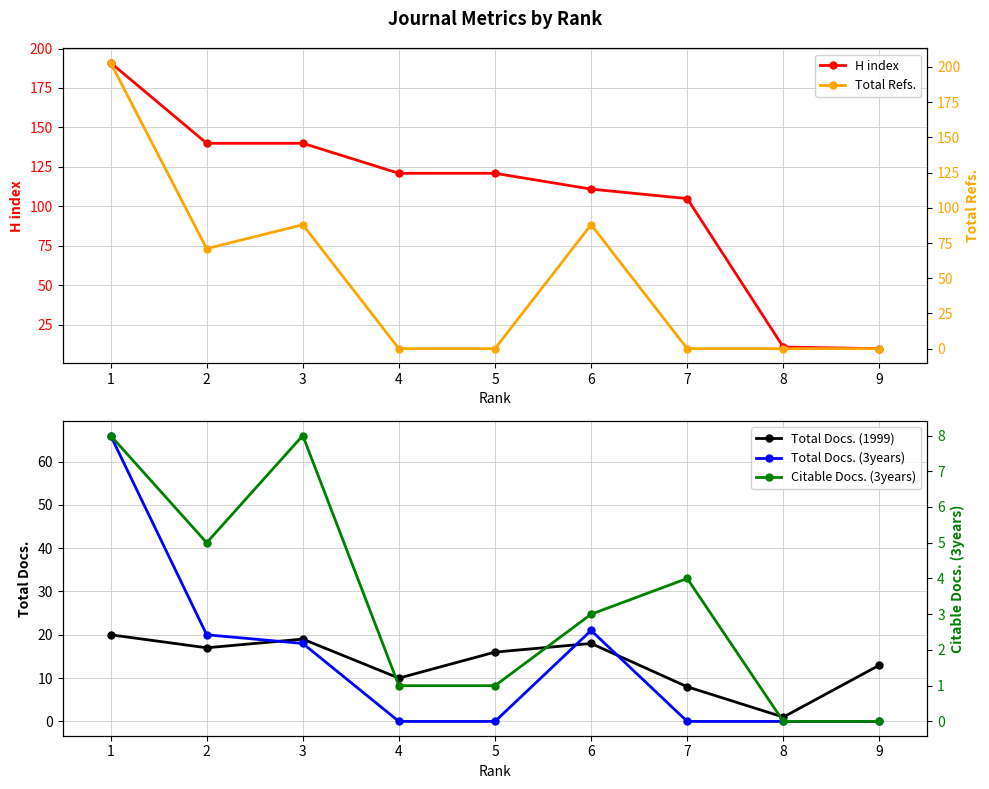

How many values in the Citable Docs. (3years) series exceed 3?

4